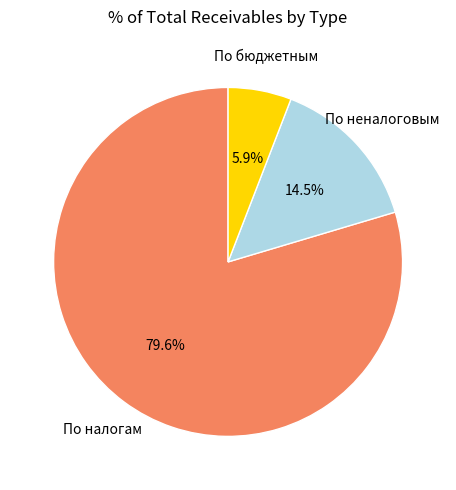

What is the ratio of the value at По неналоговым to the value at По бюджетным?

2.5